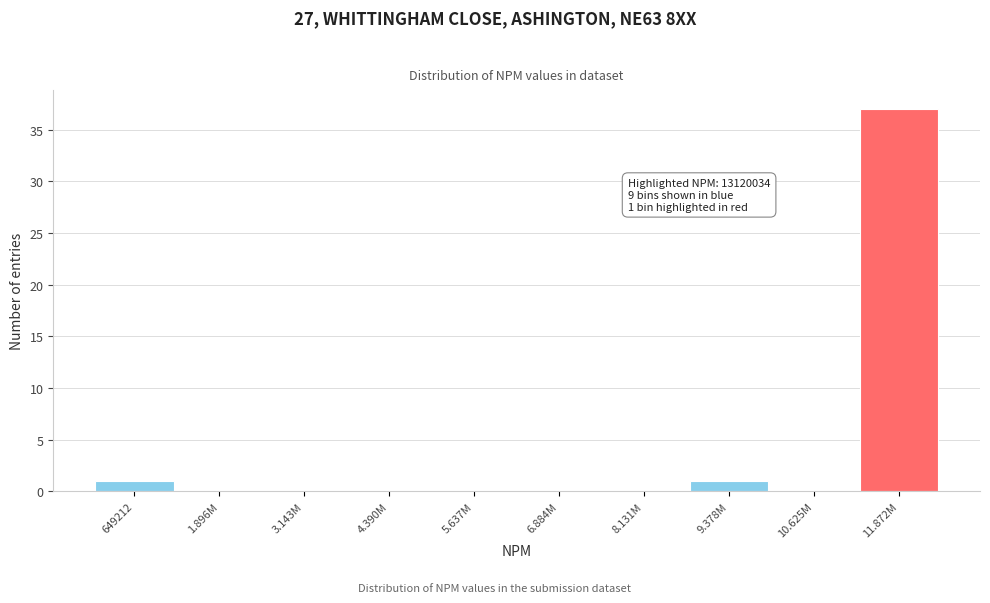

Reading left to right, list all the values displayed in this chart.

649212=1	1.896M=0	3.143M=0	4.390M=0	5.637M=0	6.884M=0	8.131M=0	9.378M=1	10.625M=0	11.872M=37